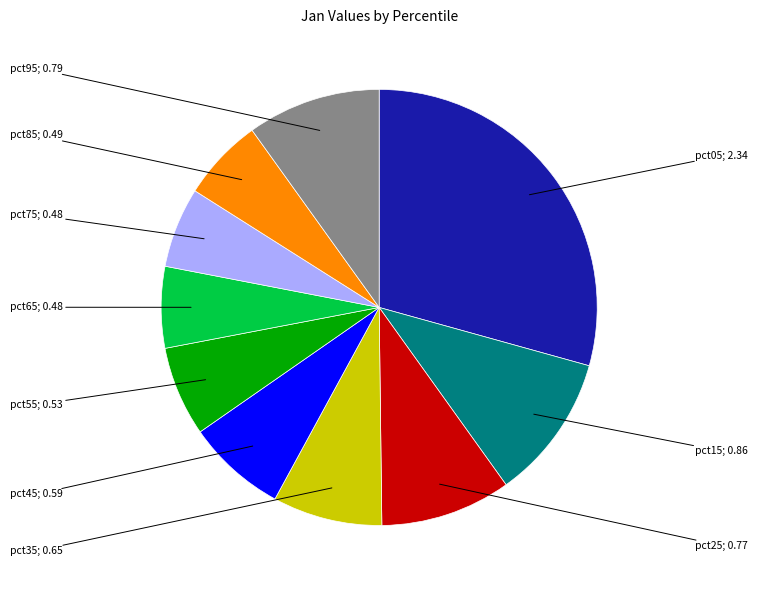

Is there any slice that represents more than half of the pie?

No